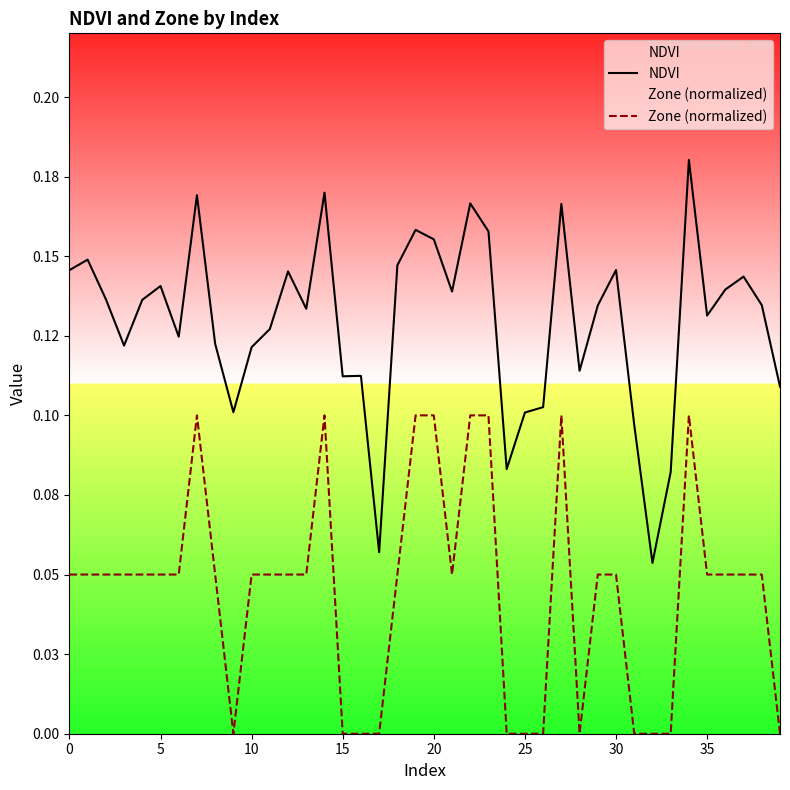

Which series has the largest total across all categories?

NDVI